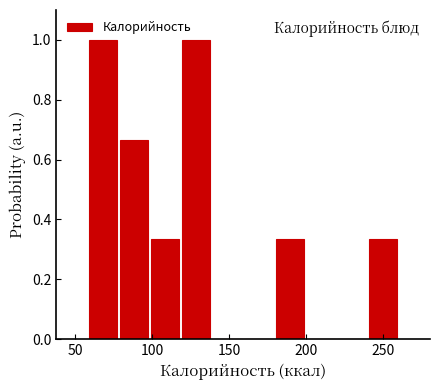

What is the height of the bar covering 100 to 120 on the x-axis? Neither the bar edges nor the heights are printed on the chart, so give them approximately, as read against the axes.

0.34